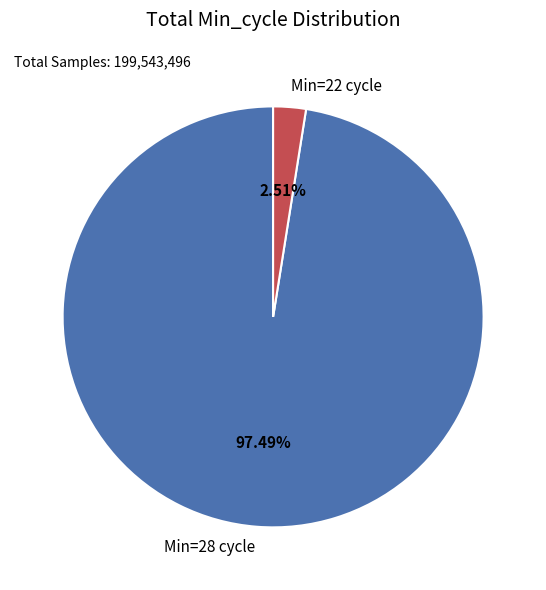

Which slice is the smallest?

Min=22 cycle